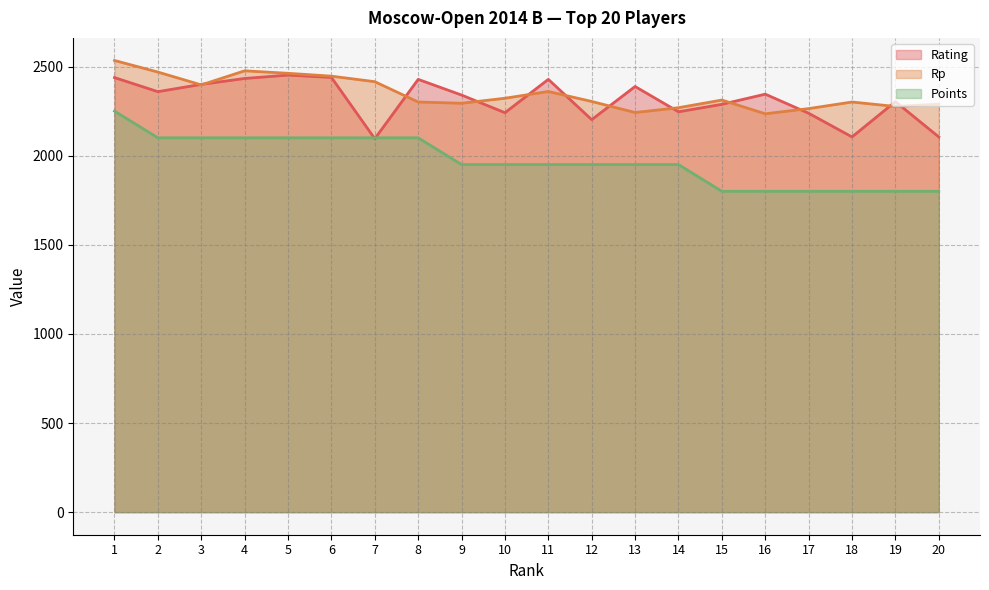

What is the difference between the Rating values at 2 and 11?

69